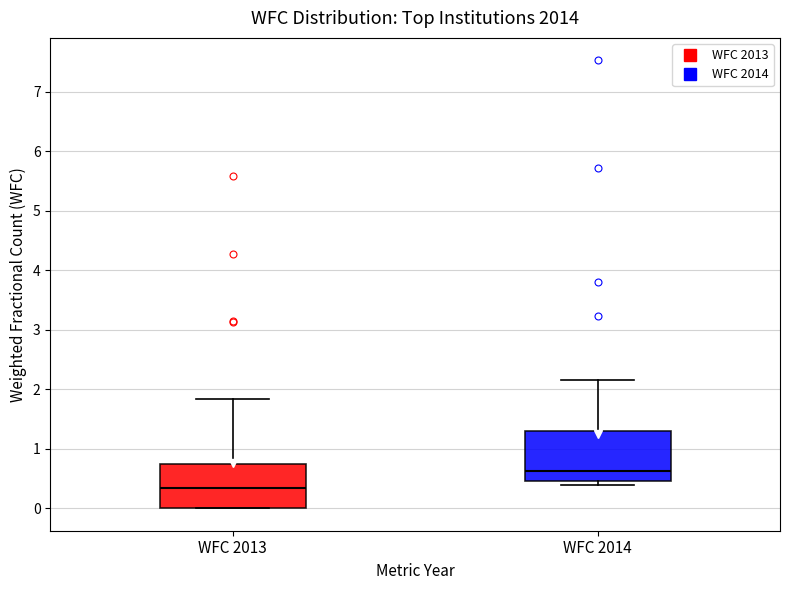

Reading left to right, read every box against the y-axis: the position of its median line, the range the box covers, and the ends of its whiskers. The values are not printed on the chart, so give them approximately, as read against the axis.

WFC 2013: median 0.3, box 0.0 to 0.7, whiskers 0.0 to 1.8
WFC 2014: median 0.6, box 0.5 to 1.3, whiskers 0.4 to 2.2